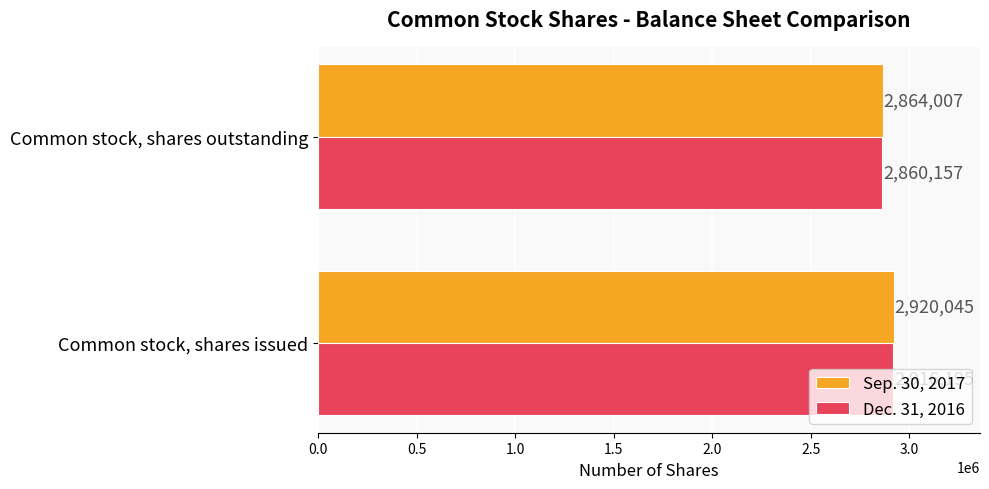

What is the difference between the highest and lowest values at Common stock, shares issued?

3850